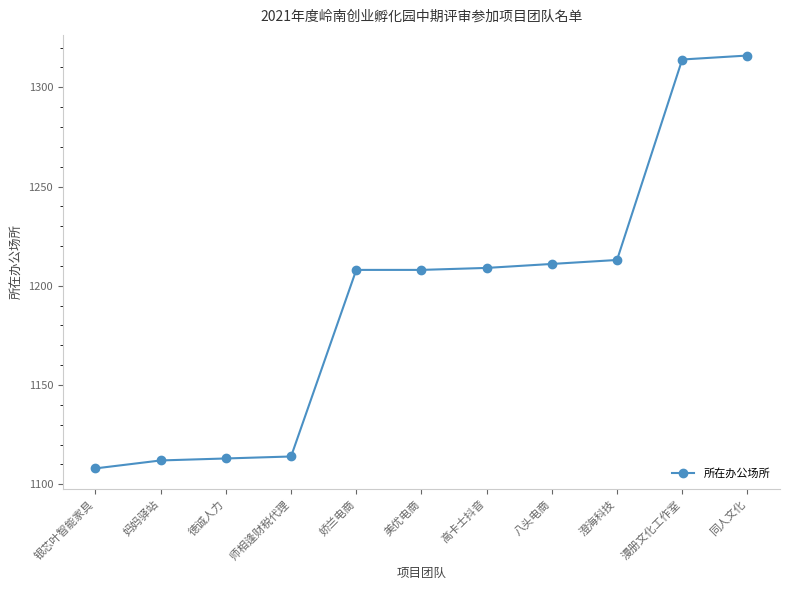

True or false: the data shows 2071 at 娇兰电商.

False